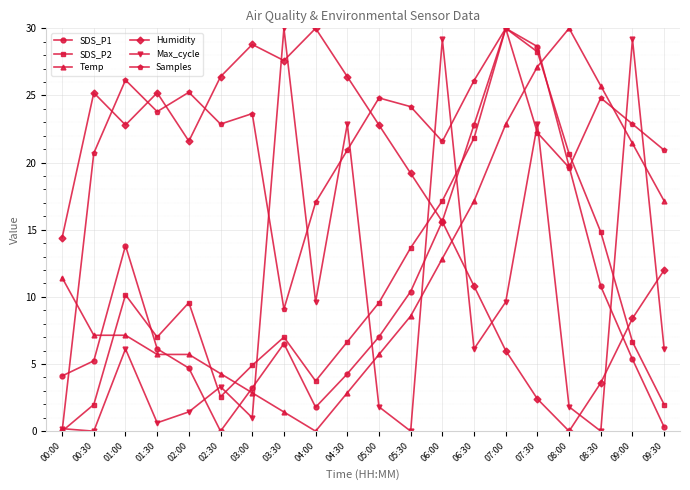

True or false: Samples has a value of 53.8 at 07:00.

False